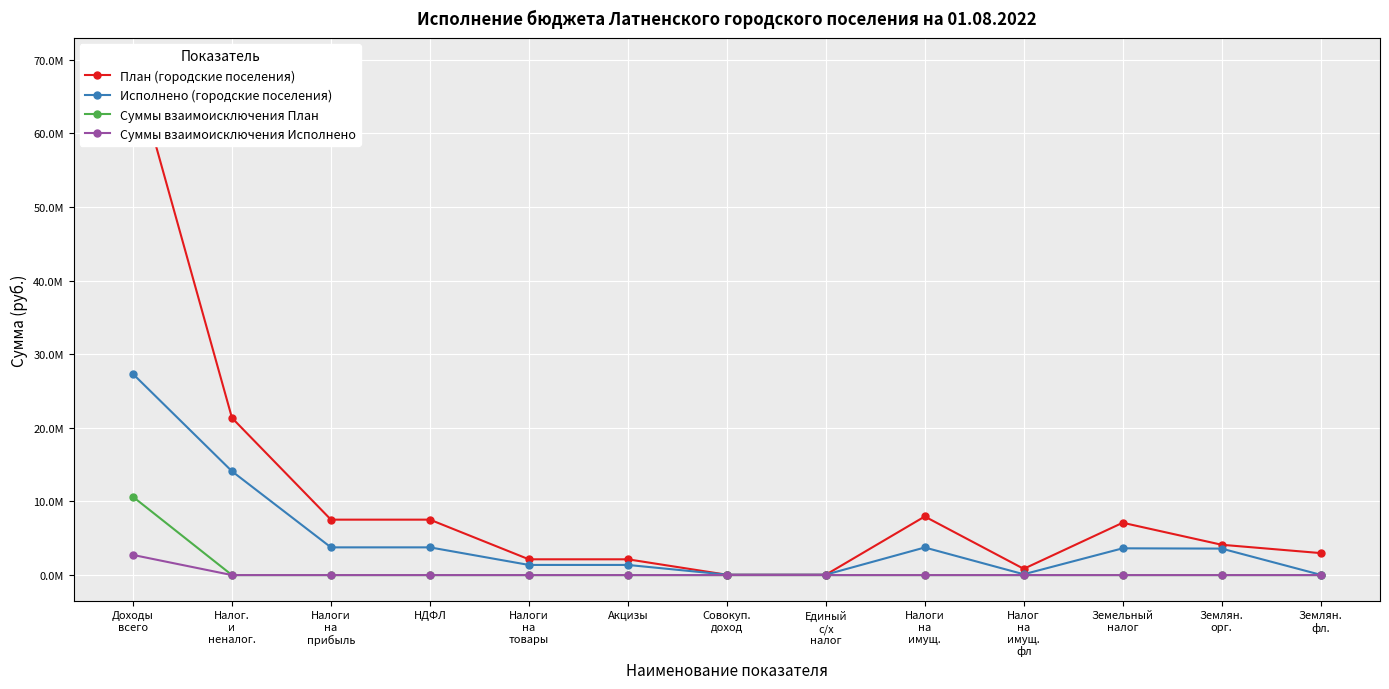

Where is the first local minimum for План (городские поселения)?

Налог
на
имущ.
фл